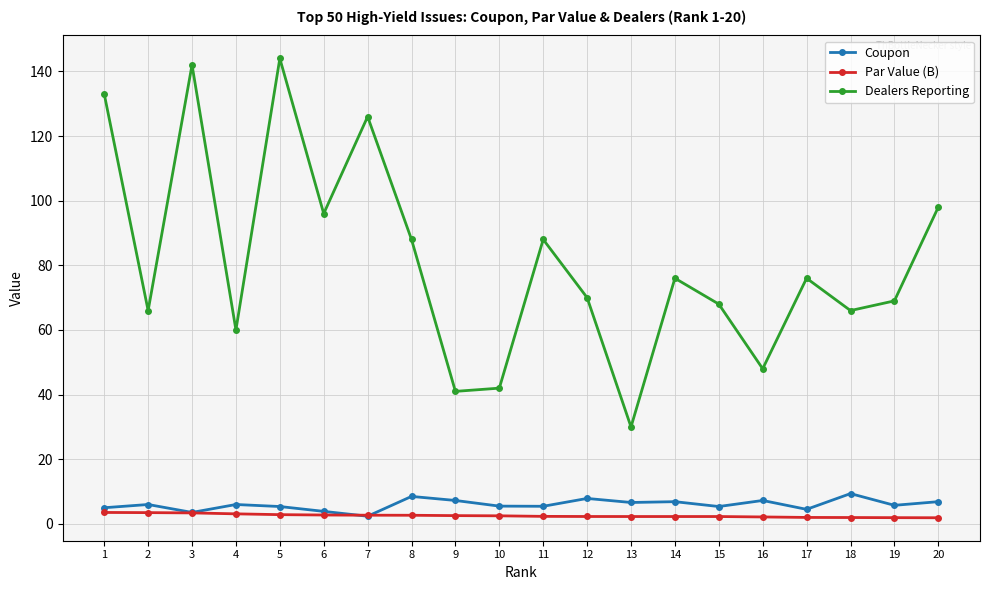

What is the sum of all Coupon values?

119.4